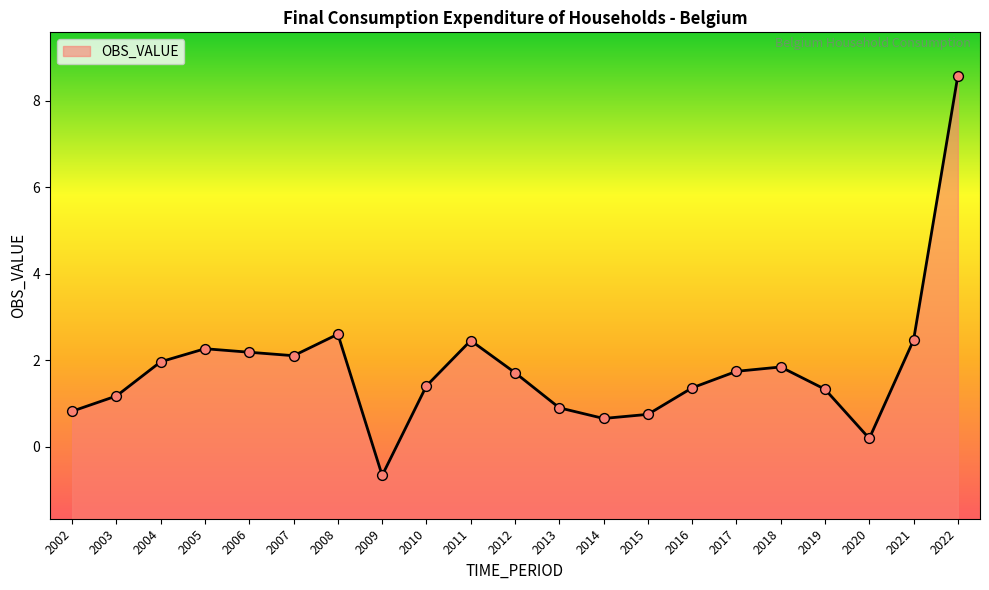

What is the change in value from 2012 to 2019?

-0.4